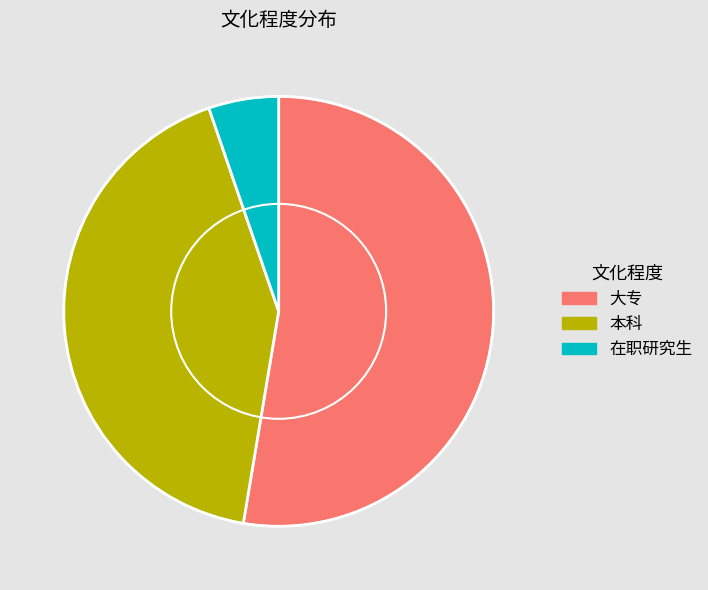

Which category has the biggest portion of the pie?

大专